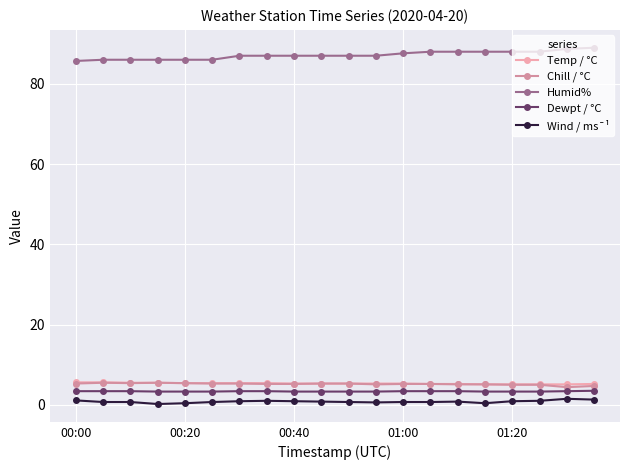

At how many categories does at least one series exceed 3?

20